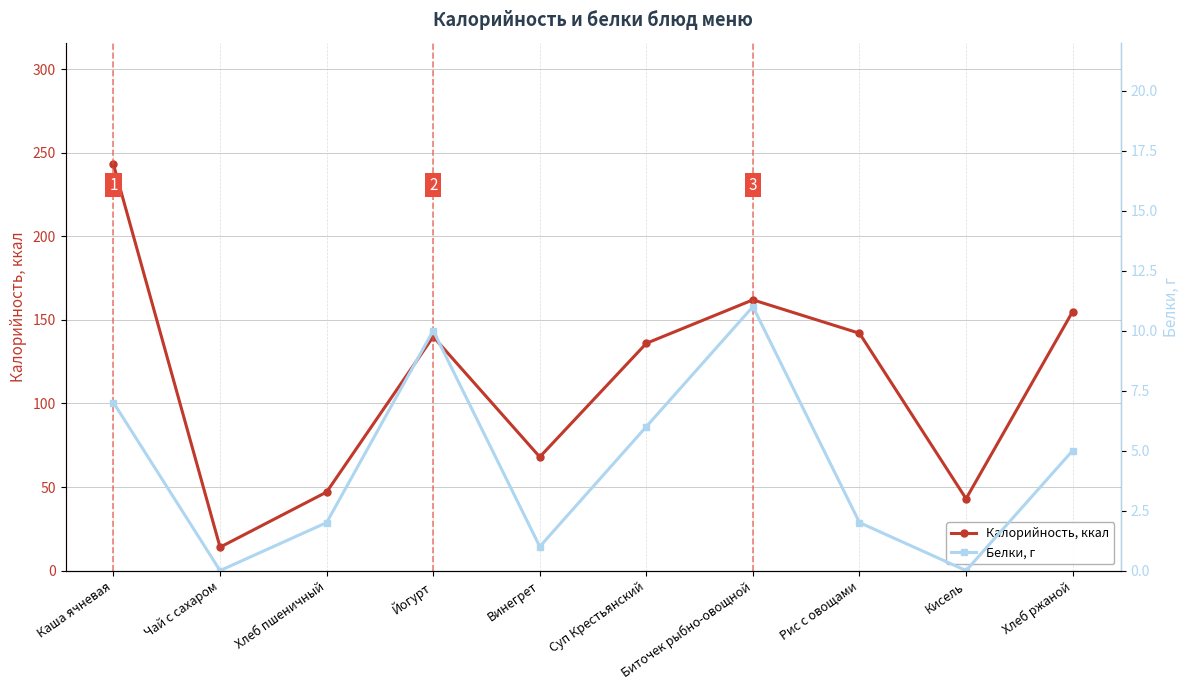

True or false: Калорийность, ккал and Белки, г intersect in this chart.

False